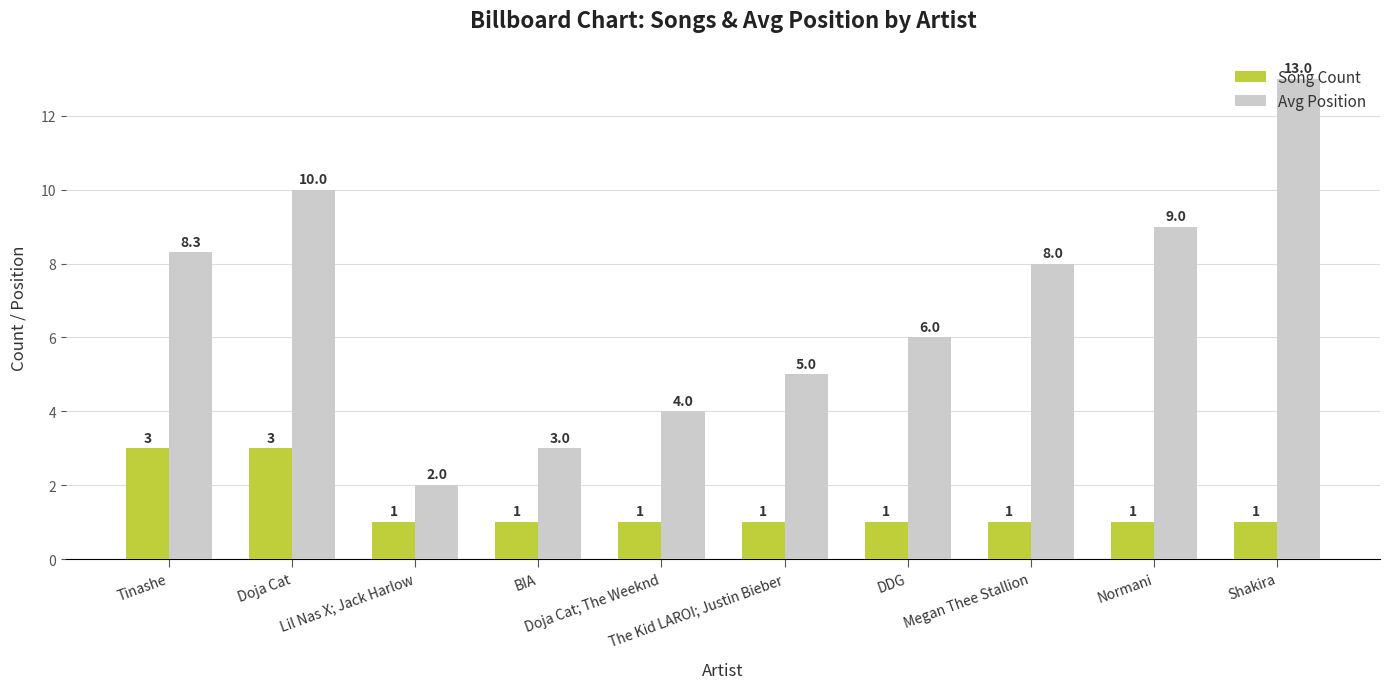

What is the label of the 9th bar from the left?

Normani